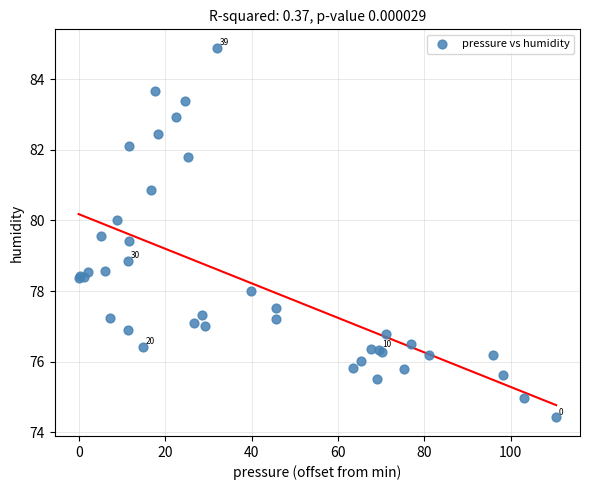

What Y value in the scatter plot is closest to 79?

78.9